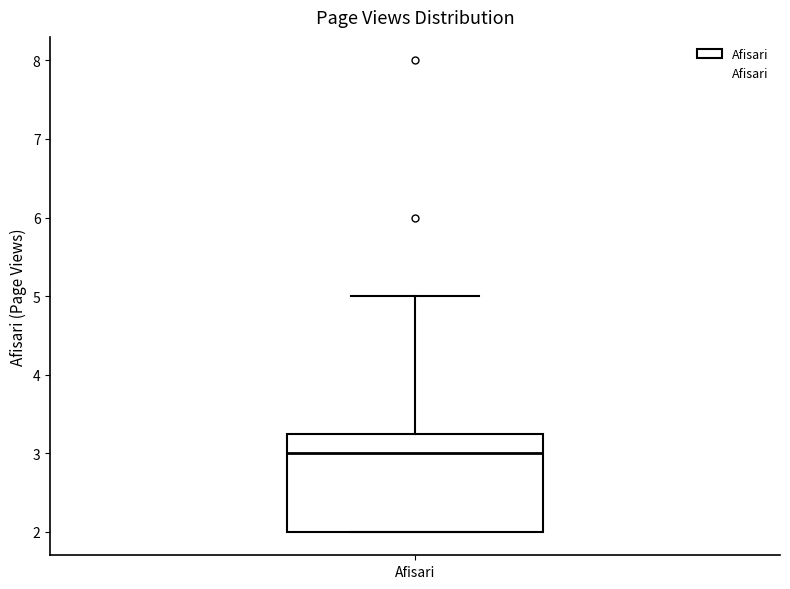

Read this box plot against the y-axis: the position of the median line, the range covered by the box, and the ends of both whiskers. The values are not printed on the chart, so give them approximately, as read against the axis.

median 3.0, box 2.0 to 3.3, whiskers 2.0 to 5.0